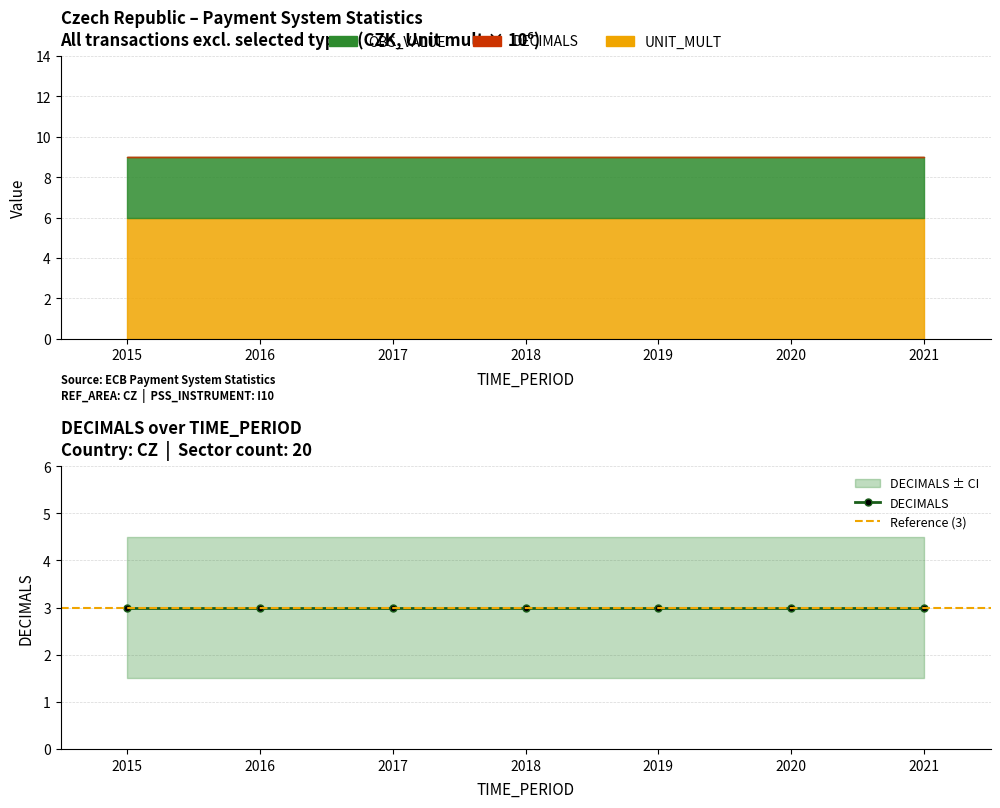

What is the sum of the TIME_PERIOD values at 2015 and 2017?

4032